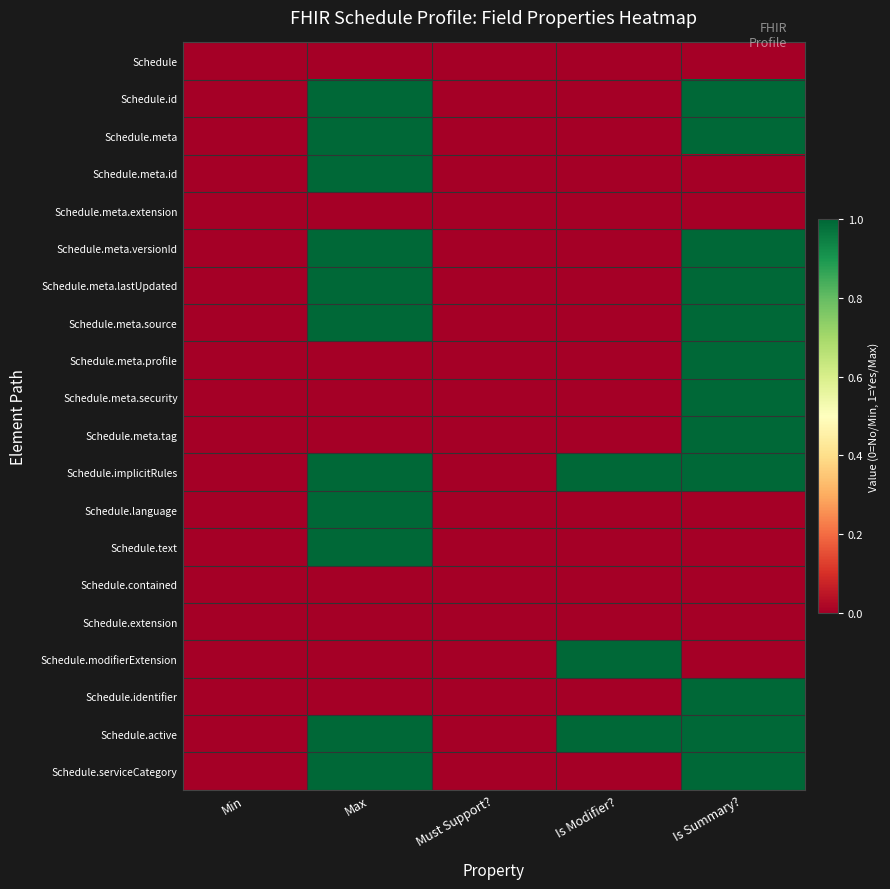

How many series are shown in this chart?

20